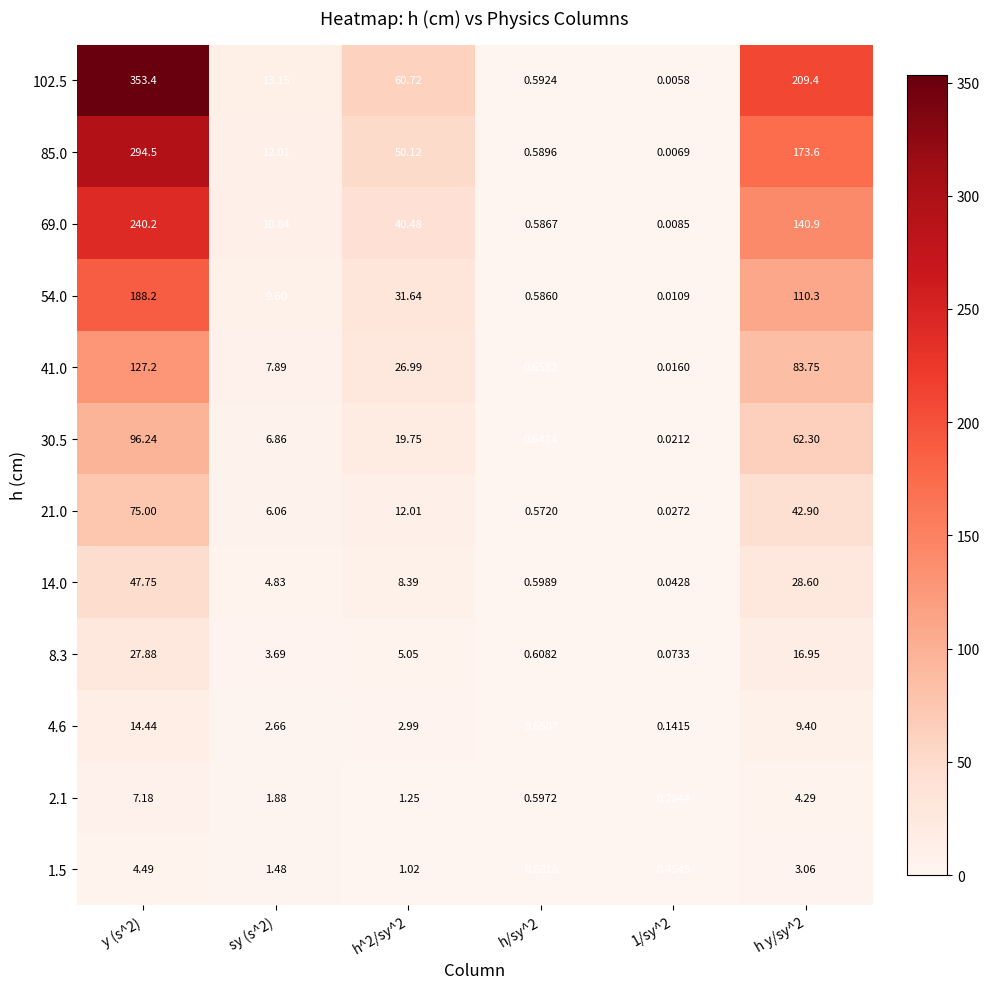

What is the difference between the highest and lowest values at 1/sy^2?

0.4